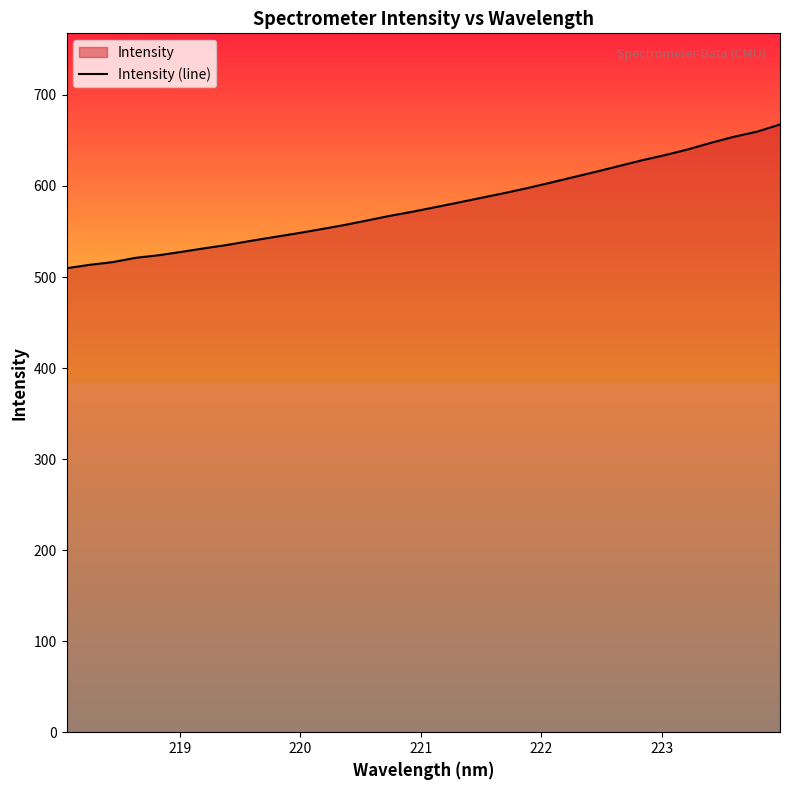

What is the difference between the maximum and minimum values?

157.9